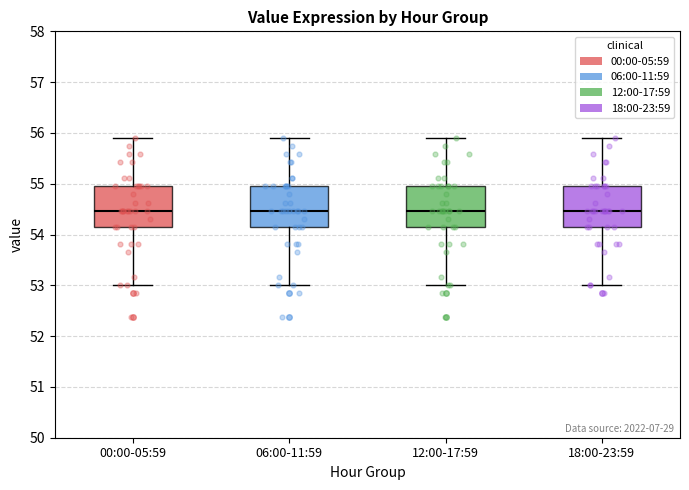

Reading left to right, transcribe this box plot: for each box, give where its median line is, the range the box spans, and where its two whiskers end, as read against the y-axis. The values are not printed on the chart, so give them approximately, as read against the axis.

00:00-05:59: median 54.5, box 54.1 to 55.0, whiskers 53.0 to 55.9
06:00-11:59: median 54.5, box 54.1 to 55.0, whiskers 53.0 to 55.9
12:00-17:59: median 54.5, box 54.1 to 55.0, whiskers 53.0 to 55.9
18:00-23:59: median 54.5, box 54.1 to 55.0, whiskers 53.0 to 55.9